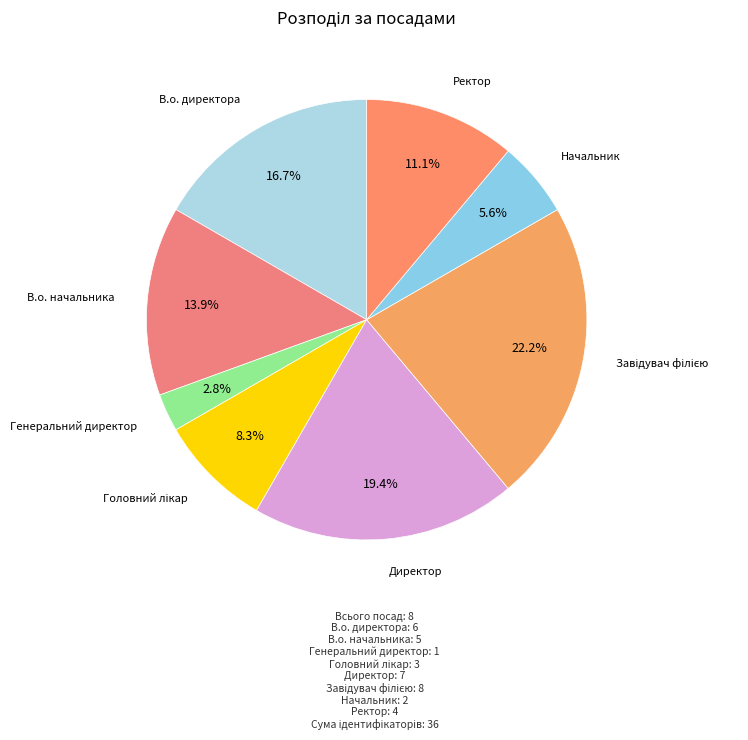

Which category has the smallest portion of the pie?

Генеральний директор